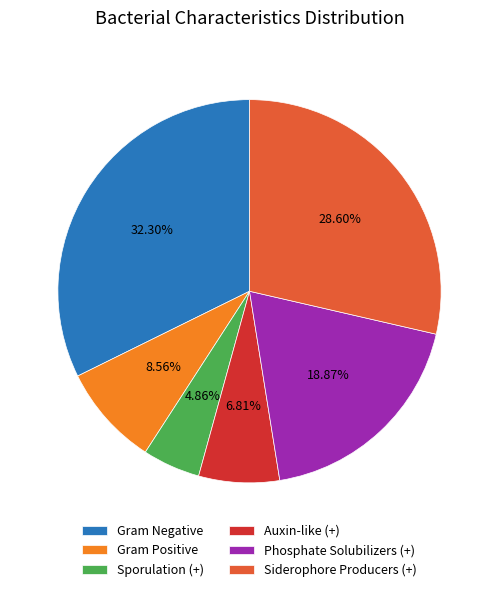

Which slice is the smallest?

Sporulation (+)